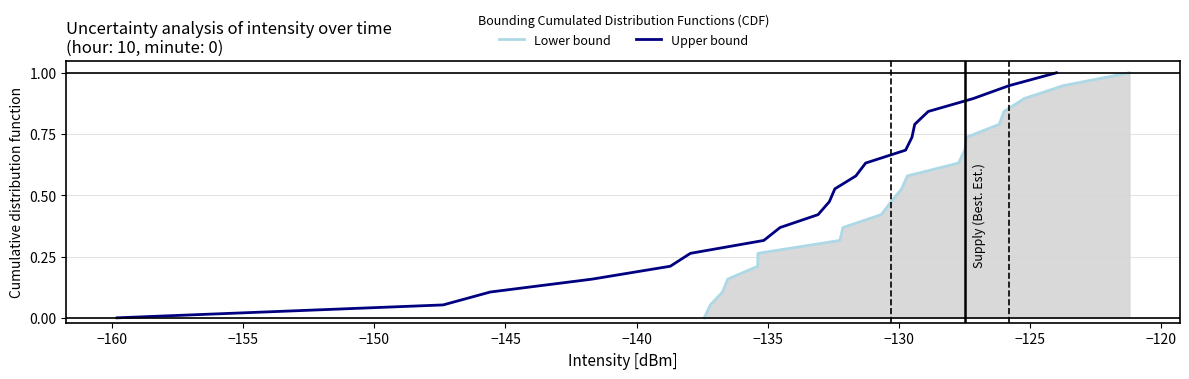

True or false: Lower bound and Upper bound cross at least once.

False